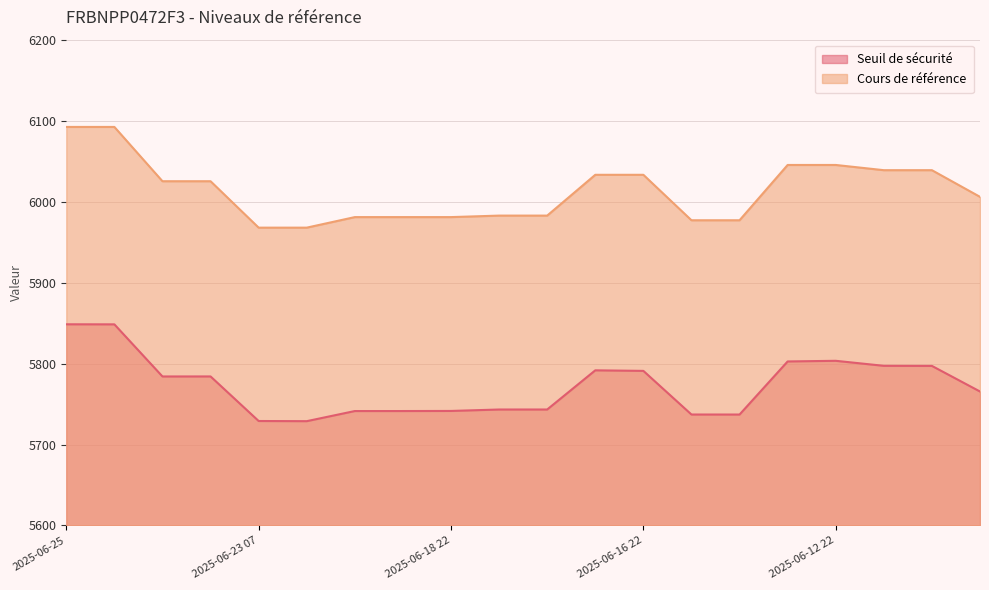

What is the value of the Seuil de sécurité point at the 4th from the left?

5784.1